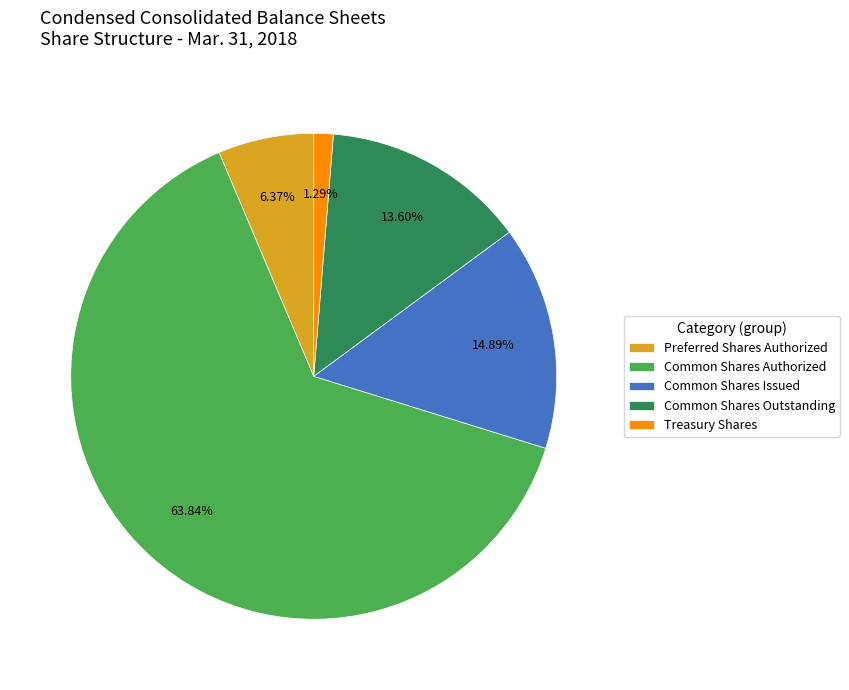

Count the number of slices in the pie.

5